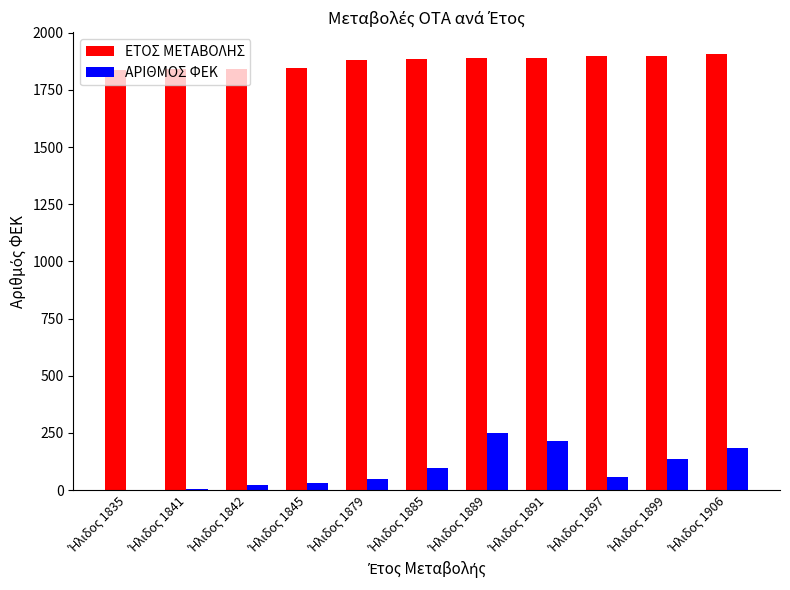

How many data points does each series have?

11